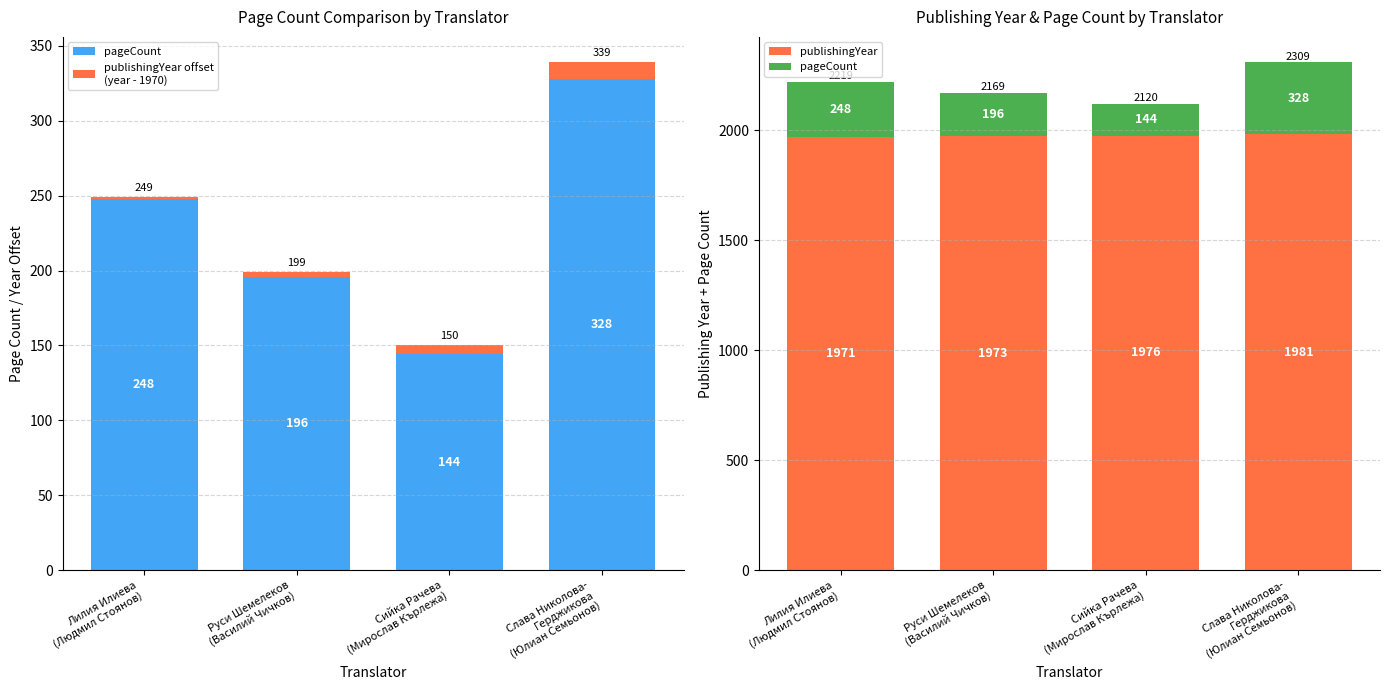

The value of pageCount at Лилия Илиева
(Людмил Стоянов) is 330. True or false?

False